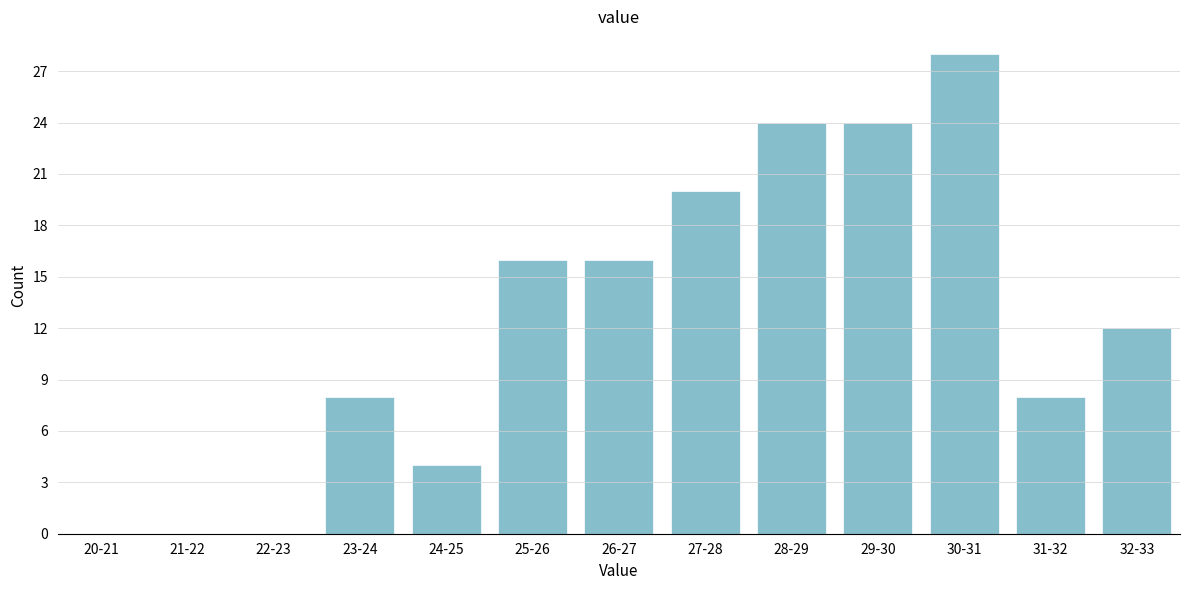

Reading left to right, list all the values displayed in this chart.

20-21=0	21-22=0	22-23=0	23-24=8	24-25=4	25-26=16	26-27=16	27-28=20	28-29=24	29-30=24	30-31=28	31-32=8	32-33=12